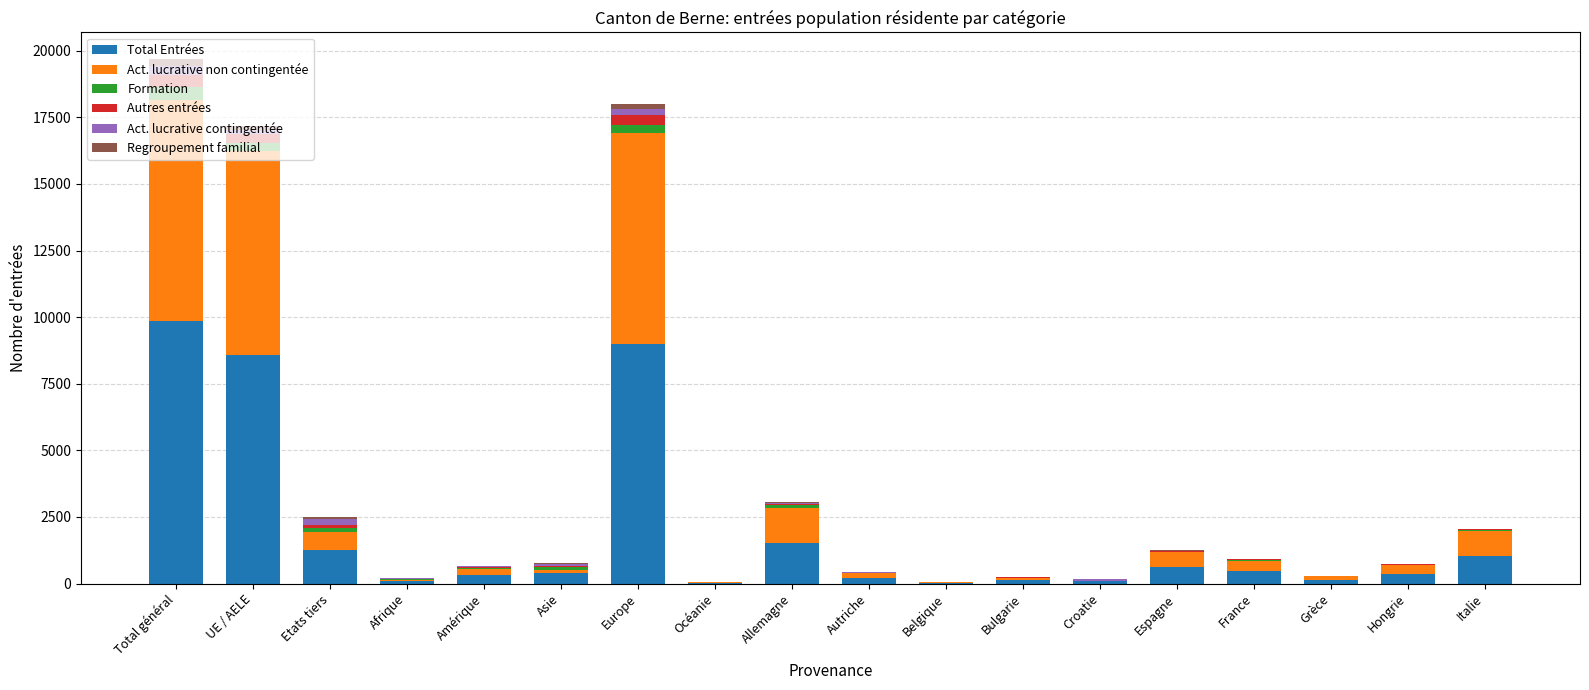

What is the maximum value for Total Entrées?

9852